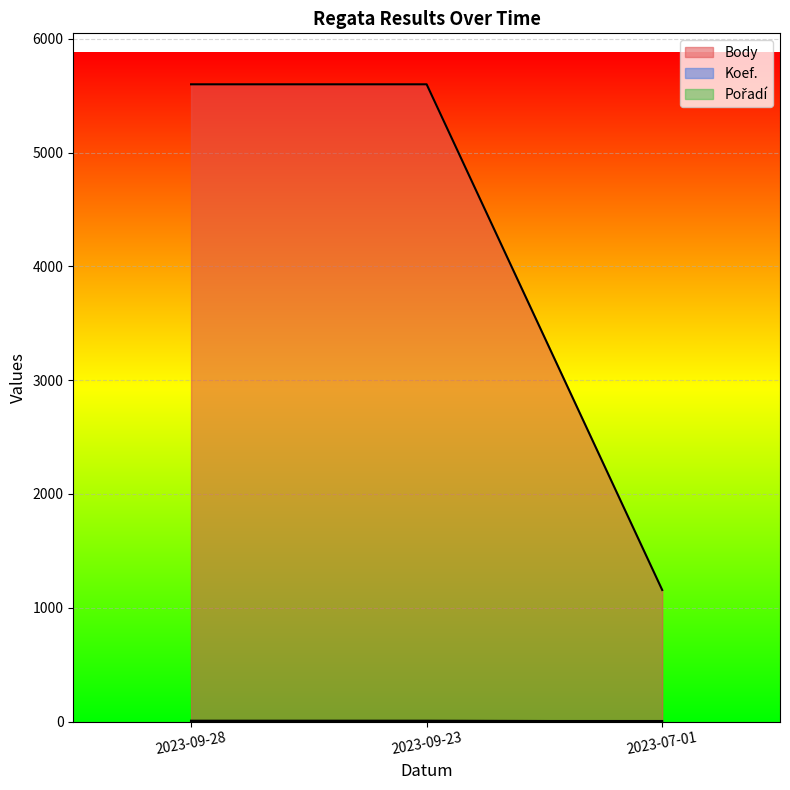

Is the value of Koef. at 2023-09-23 greater than the value of Body at 2023-09-23?

No